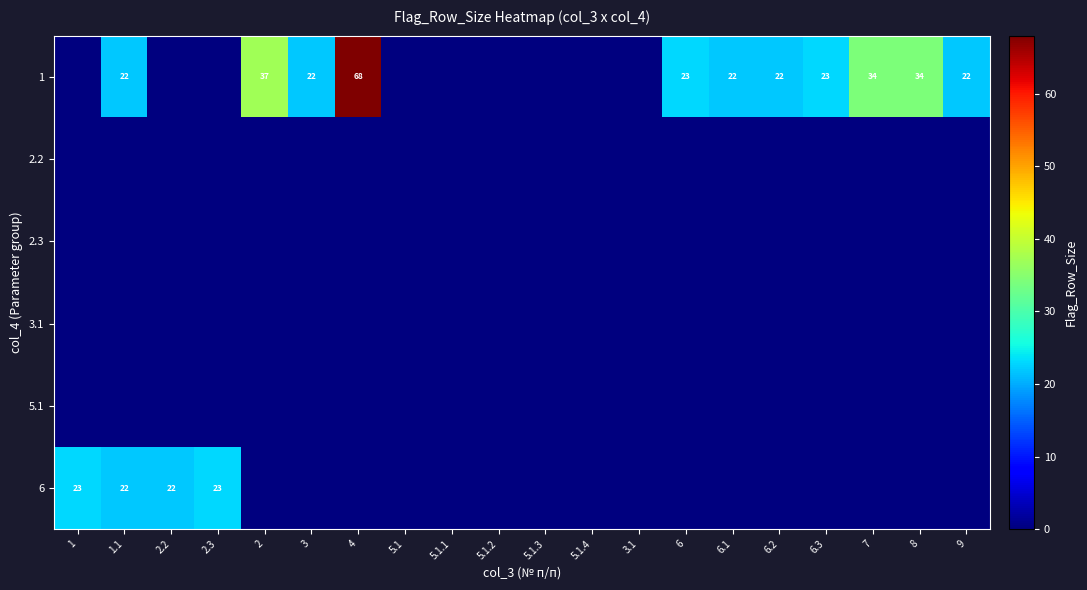

Rank the series at 5.1.4 from highest to lowest value.

1, 2.2, 2.3, 3.1, 5.1, 6